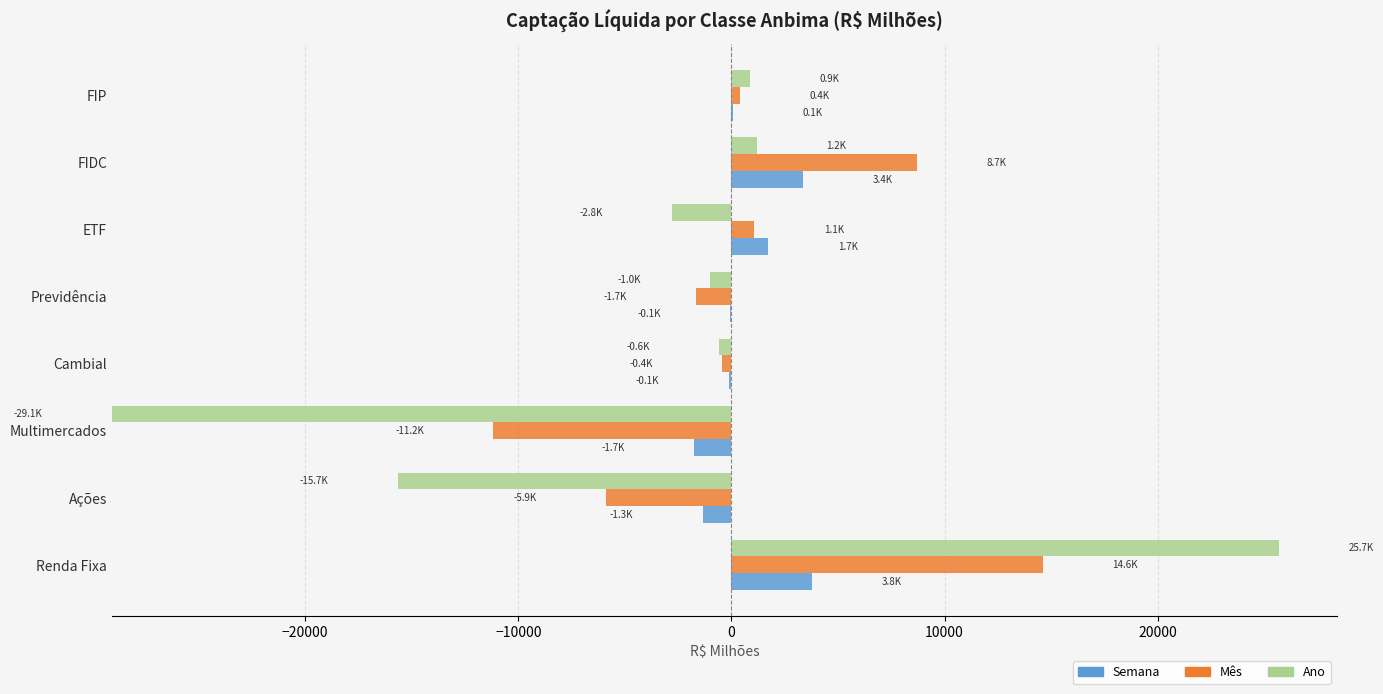

At Renda Fixa, list the series in order from smallest to largest.

Semana, Mês, Ano